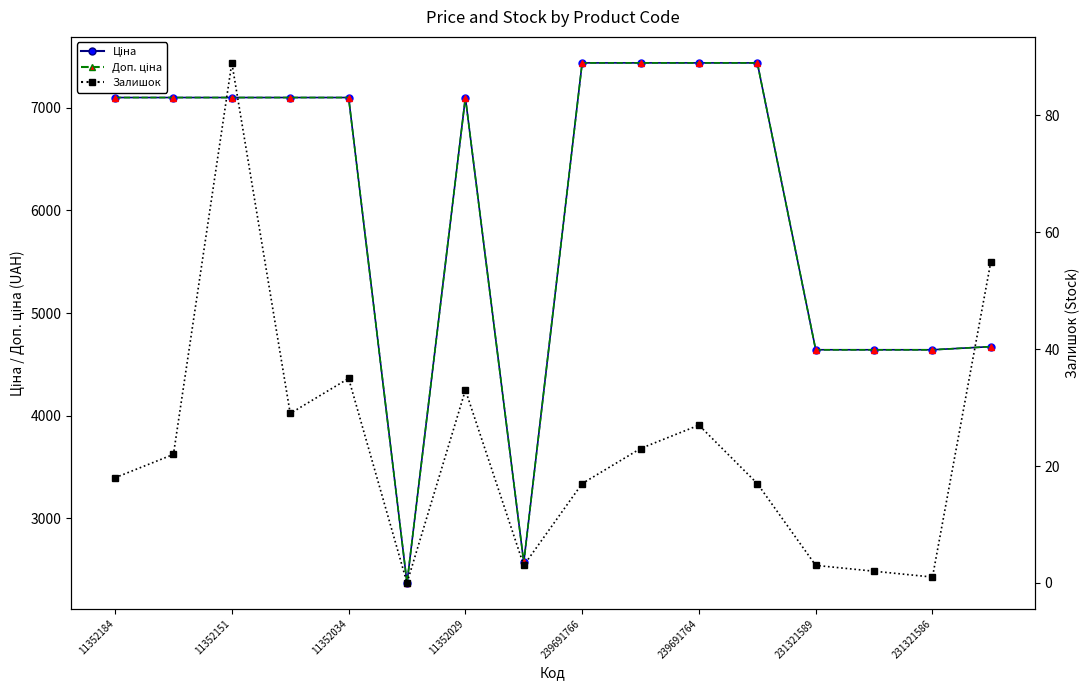

What are all the series names shown in the legend?

Ціна, Доп. ціна, Залишок